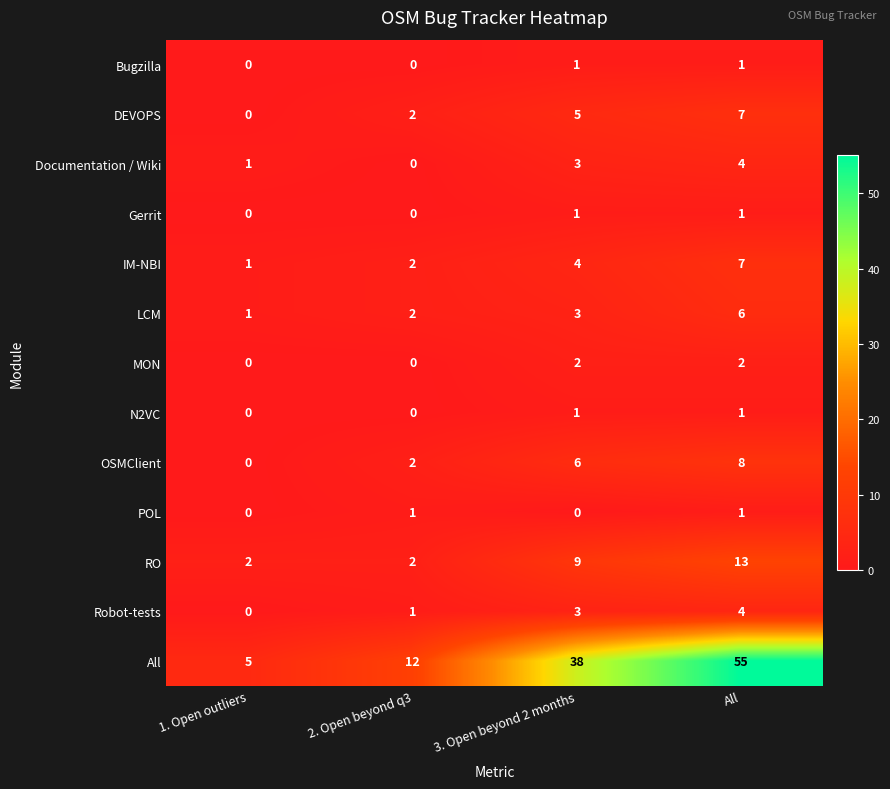

What is the sum of all Robot-tests values?

8